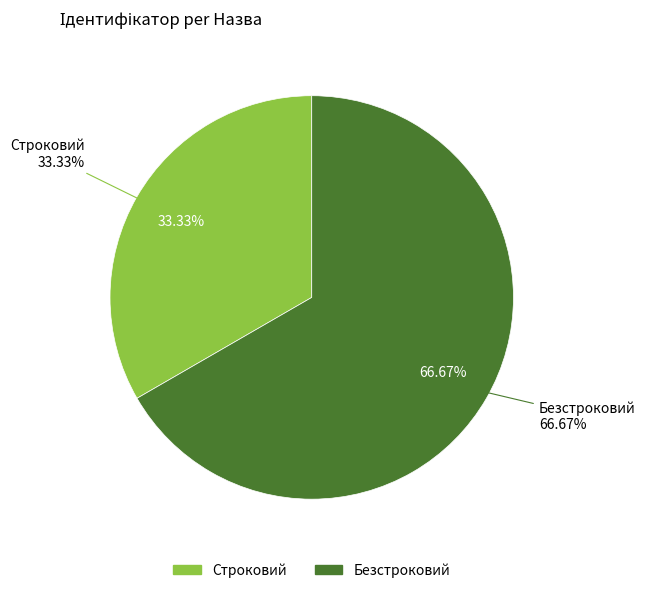

Is the sum of Строковий and Безстроковий greater than half?

Yes